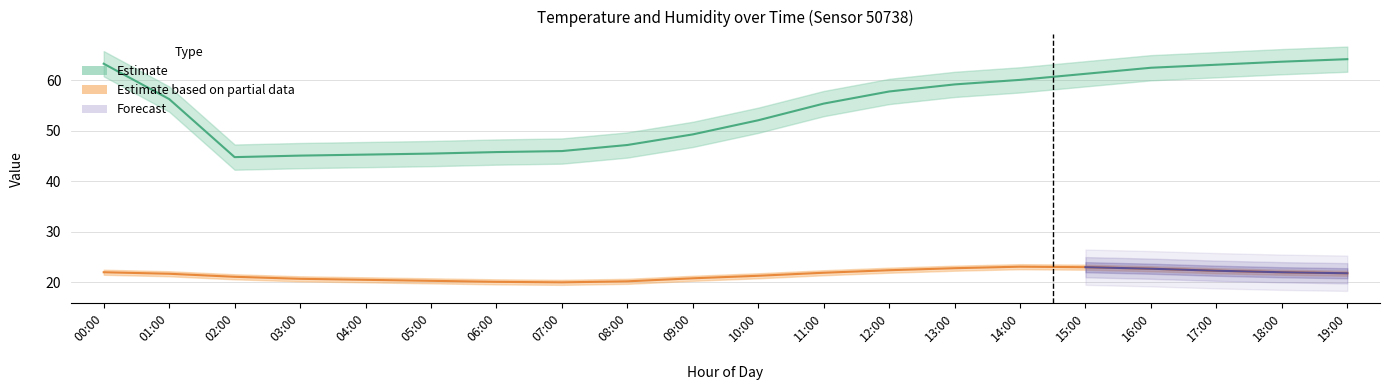

In temperature, how many points are lower than both neighbors (excluding endpoints)?

1